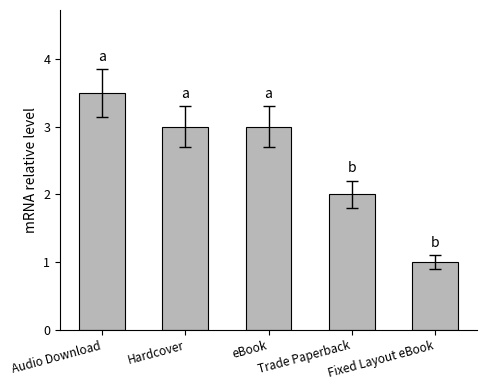

At which label is the value closest to 2?

Trade Paperback